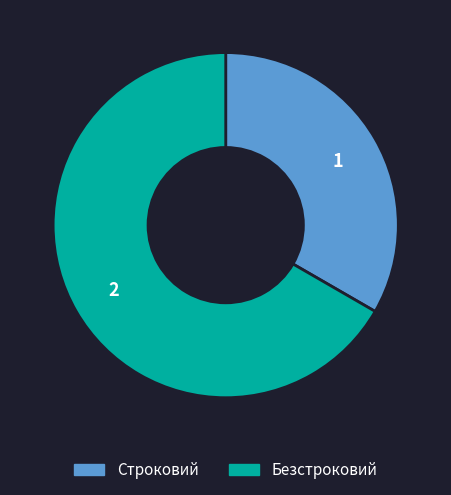

How many slices are in this pie chart?

2